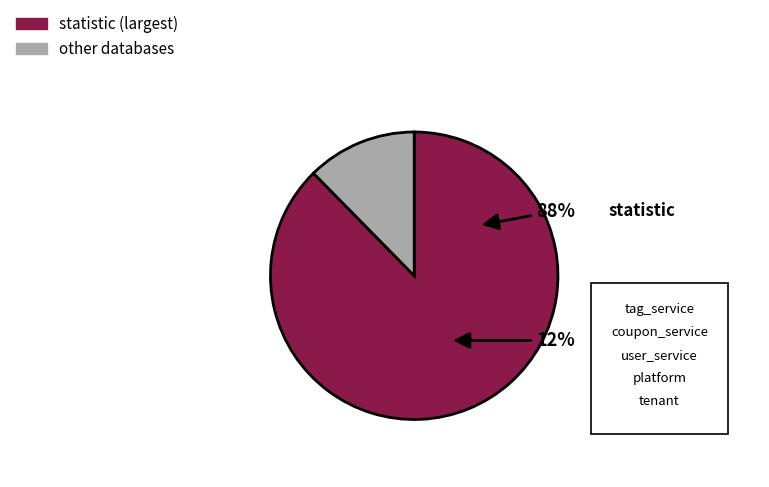

Is it true that user_service is 0% of the pie?

True